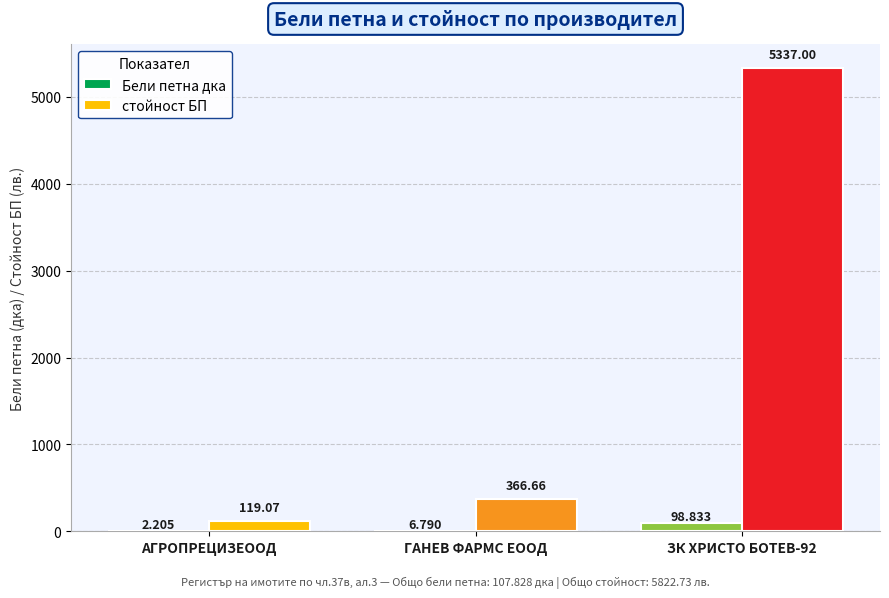

What is the sum of all Бели петна дка values?

107.8